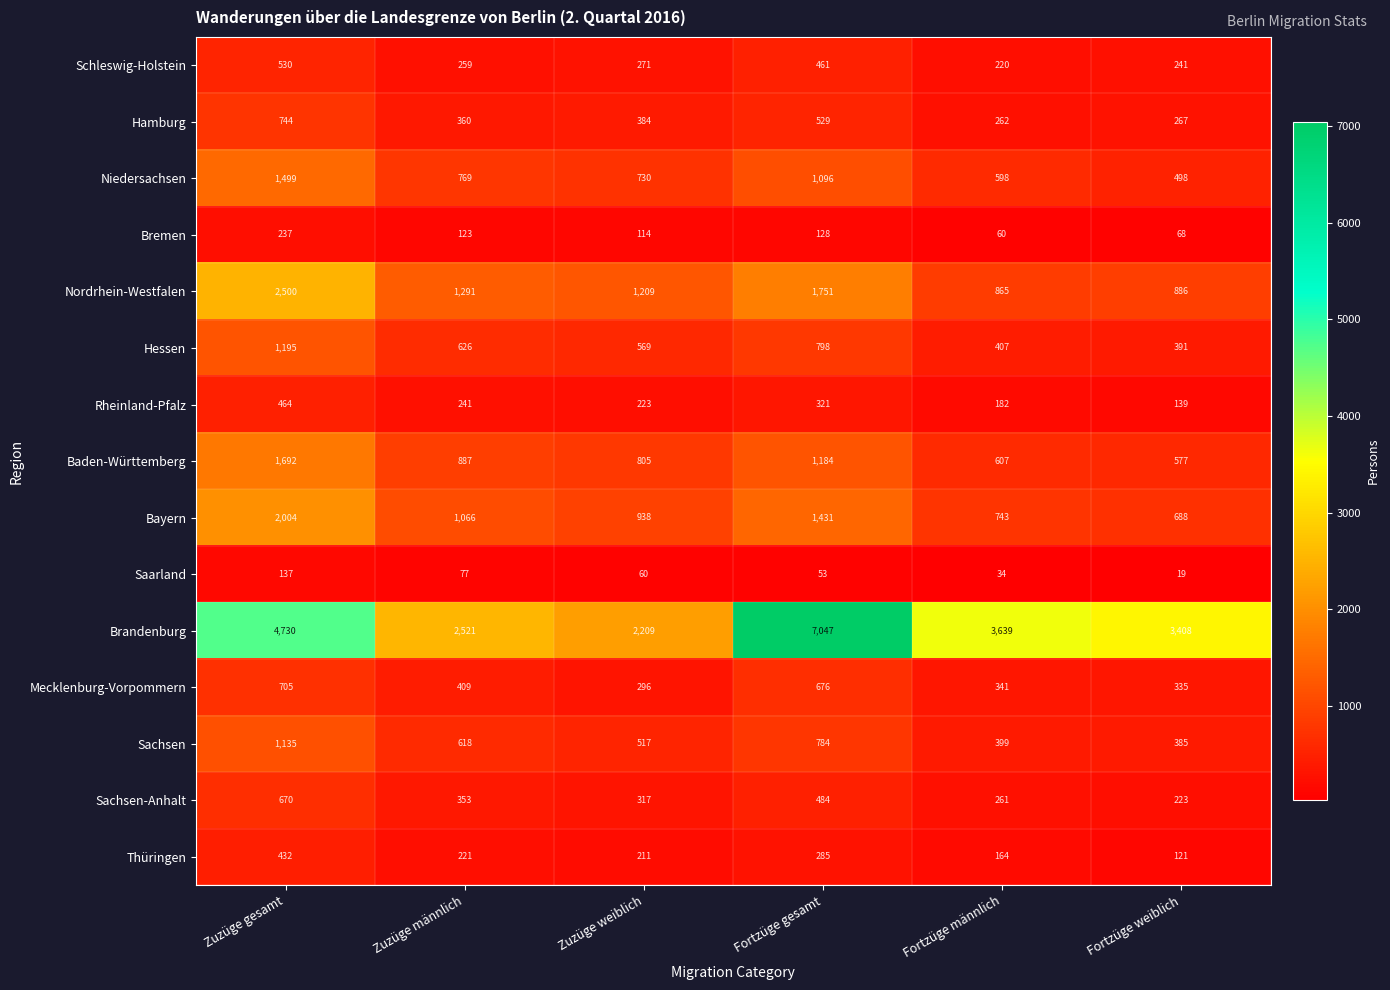

The Sachsen-Anhalt series shows 353 at Zuzüge männlich. True or false?

True